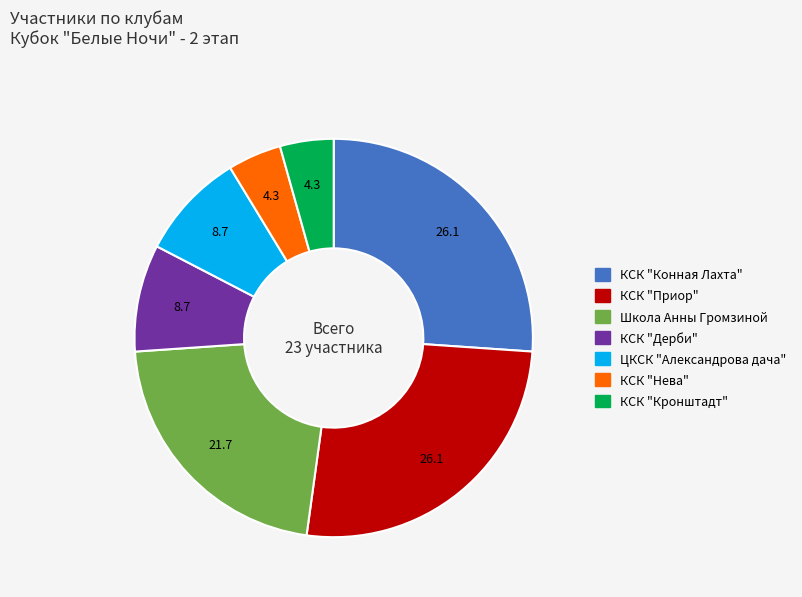

Is Школа Анны Громзиной the majority of the pie?

No